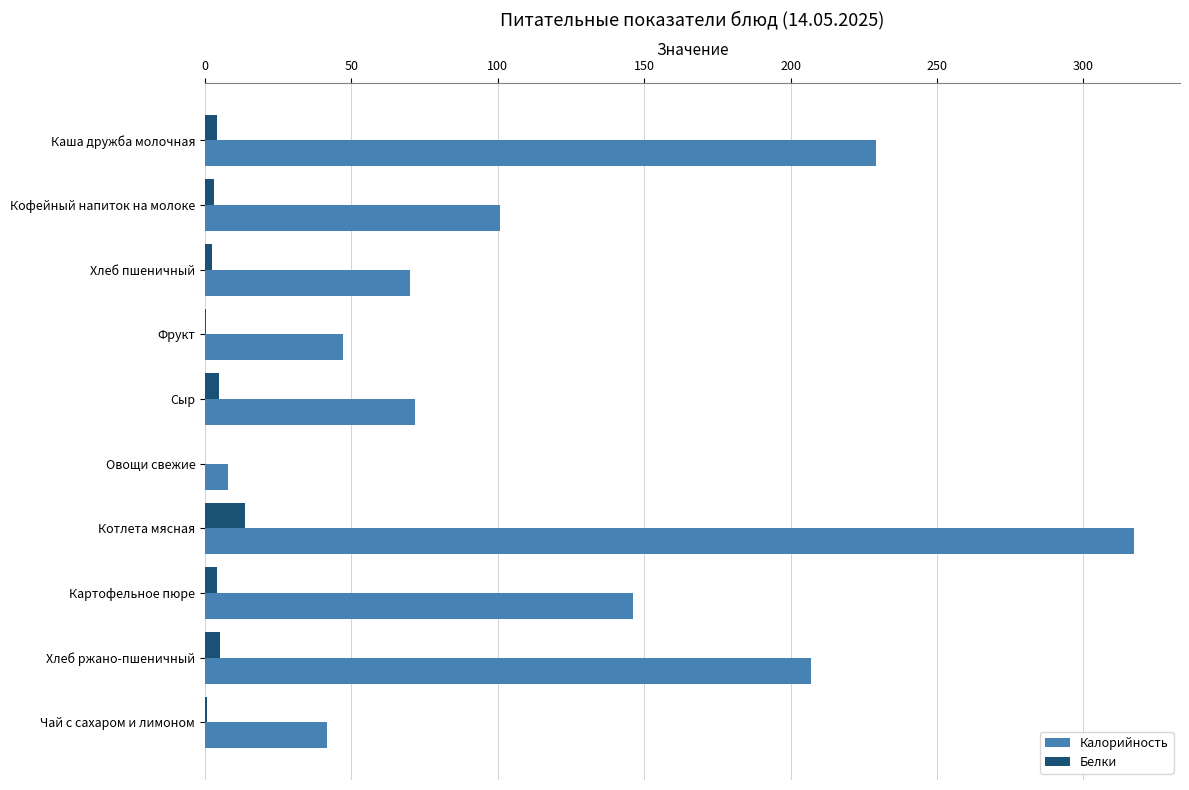

What are all the series names shown in the legend?

Калорийность, Белки